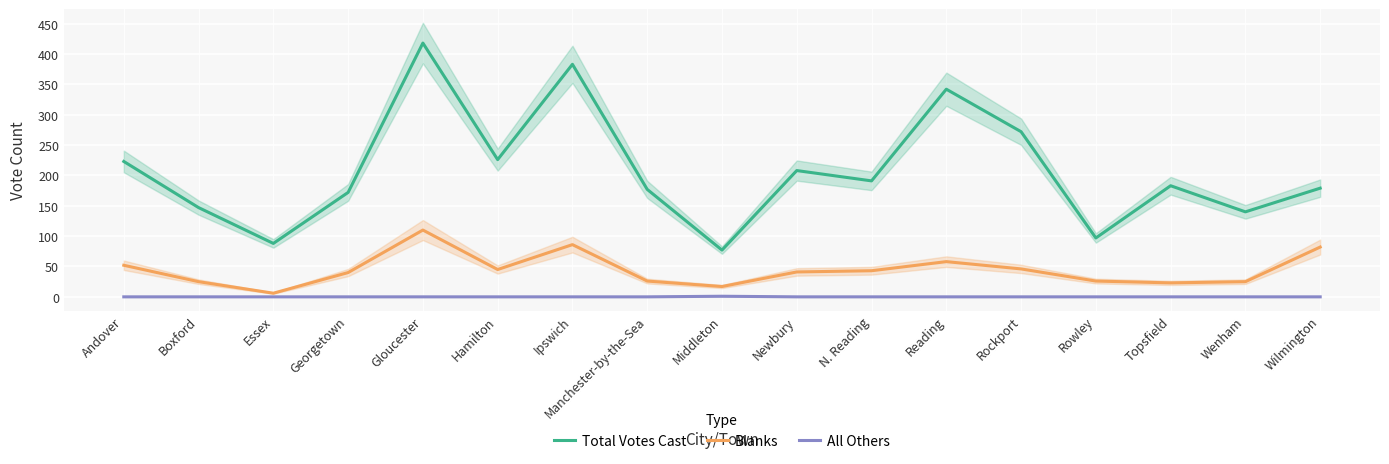

Where is Blanks nearest to the value 58?

Reading